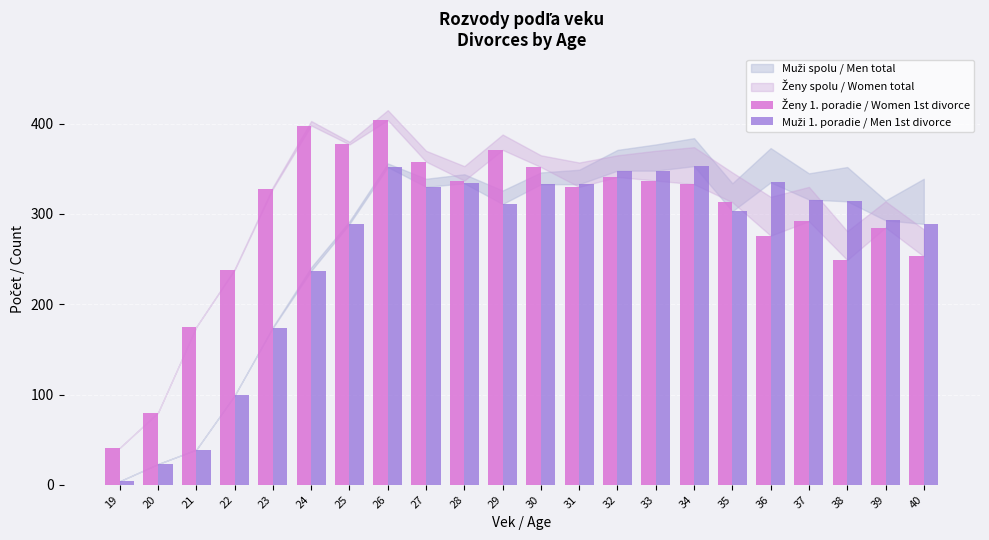

At which category is the sum across all series the highest?

26